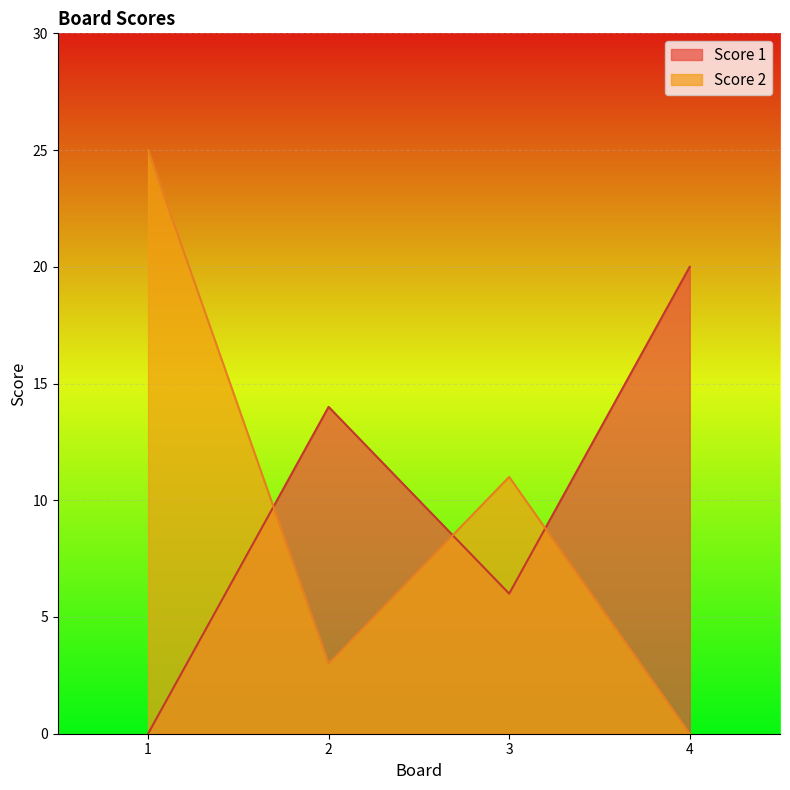

At how many categories does at least one series exceed 7?

4